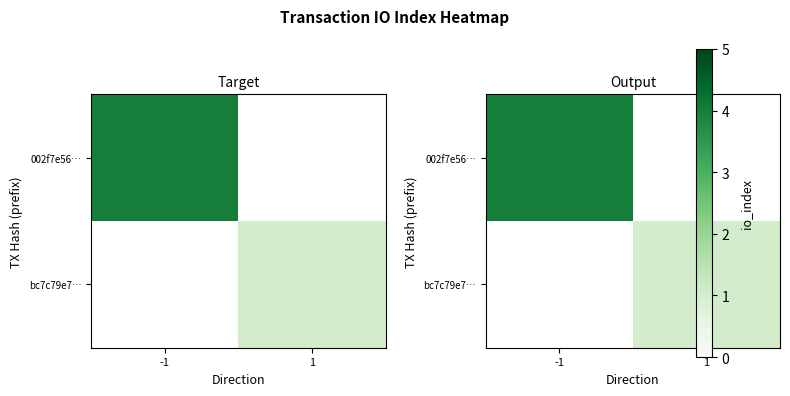

What is the minimum value for 002f7e56…?

4.0